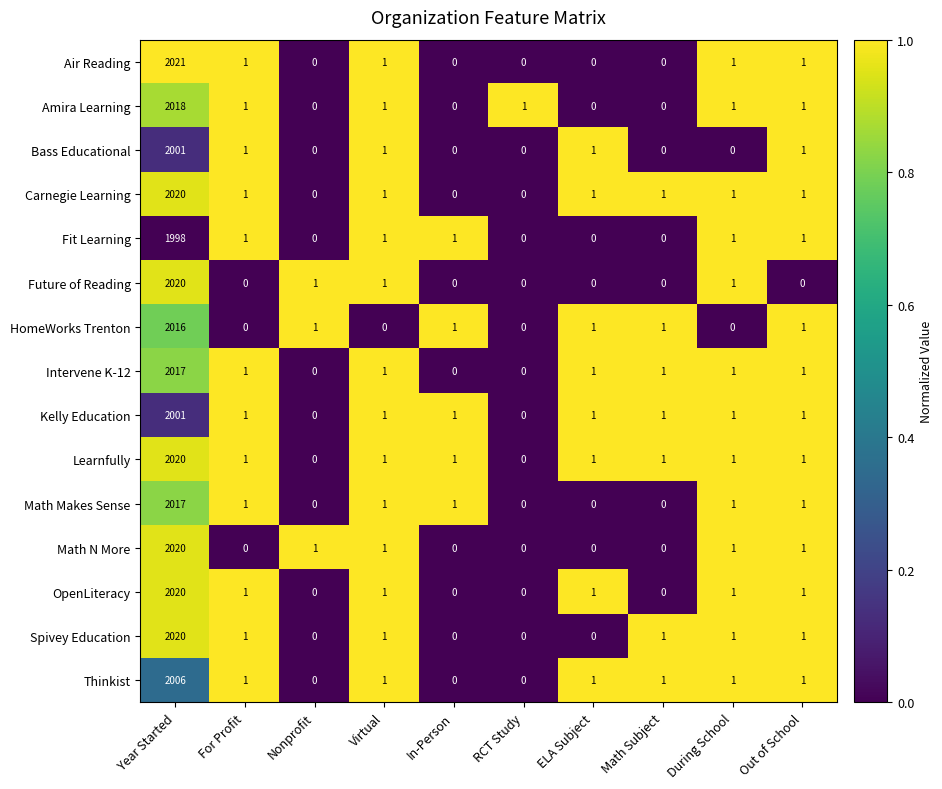

Which label corresponds to the largest value in the chart?

Year Started